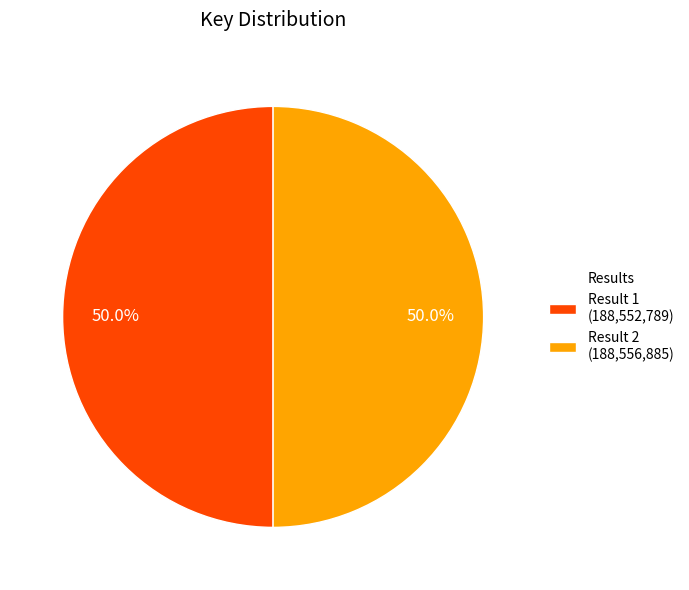

How many segments does this pie chart have?

2